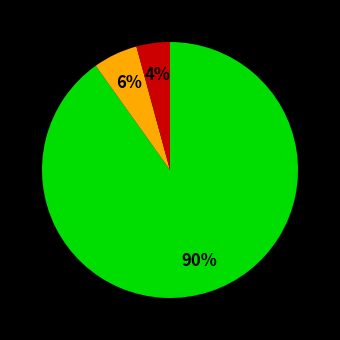

To the nearest percent, what is the difference between the largest and smallest slice percentages?

86%